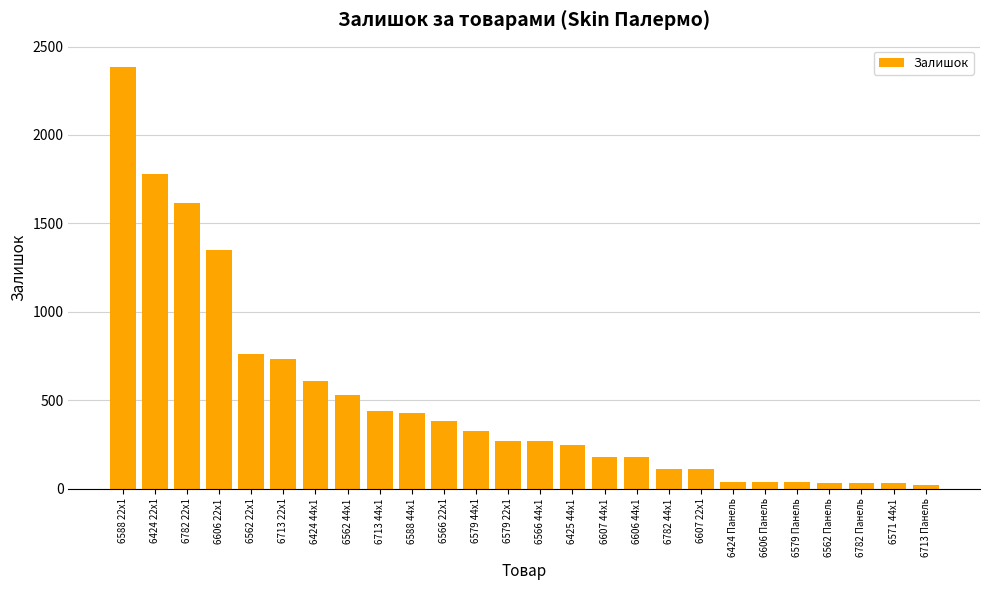

At which label is the value closest to 1204?

6606 22x1